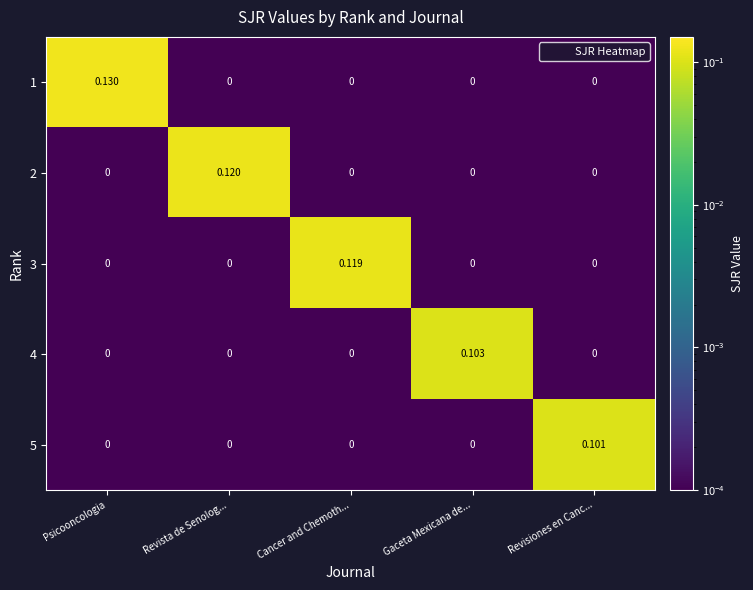

Which series has the widest spread of values?

1